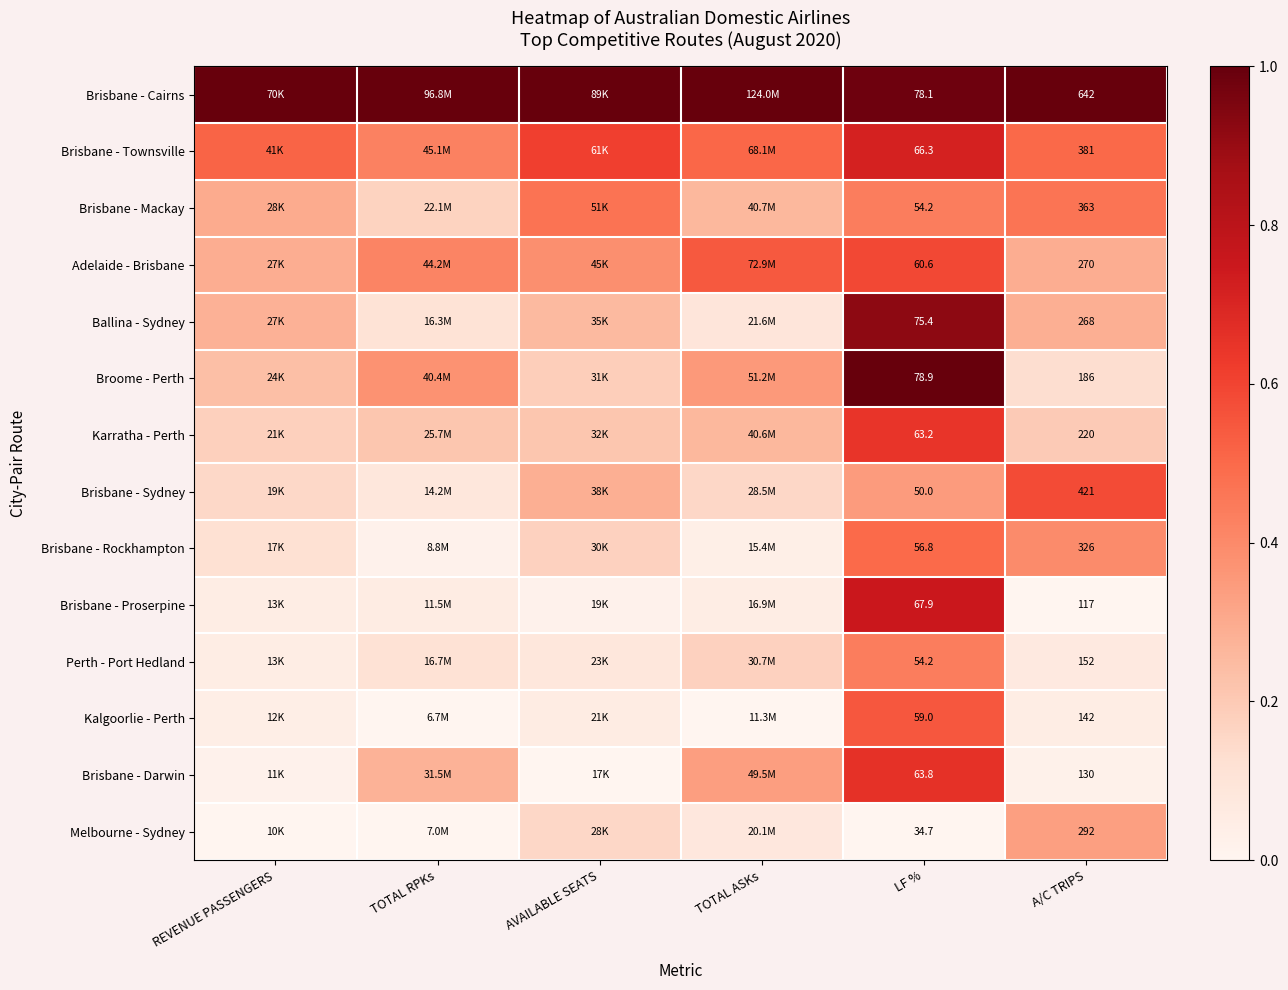

Count the number of data series in this chart.

14